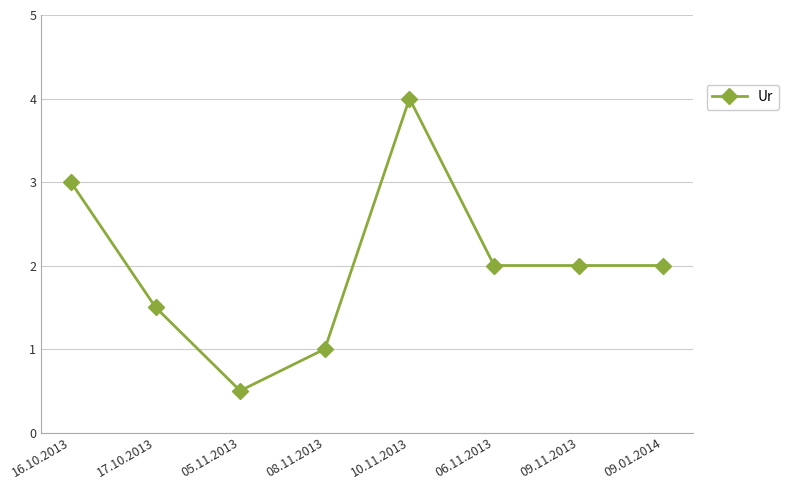

What is the change in value from 05.11.2013 to 09.01.2014?

+1.5